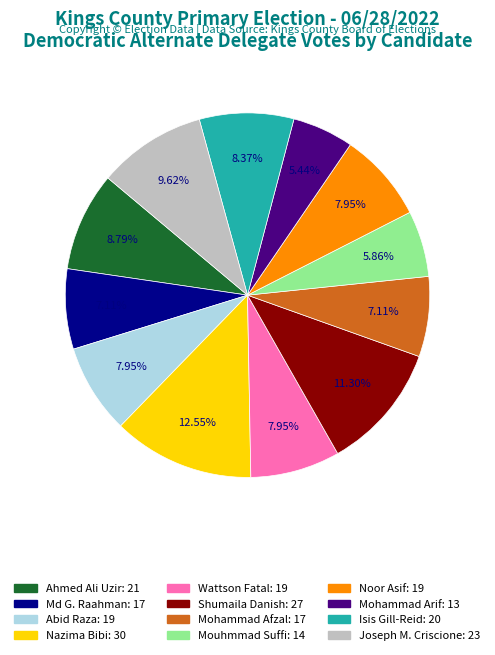

To the nearest percent, what is the average slice percentage?

8%